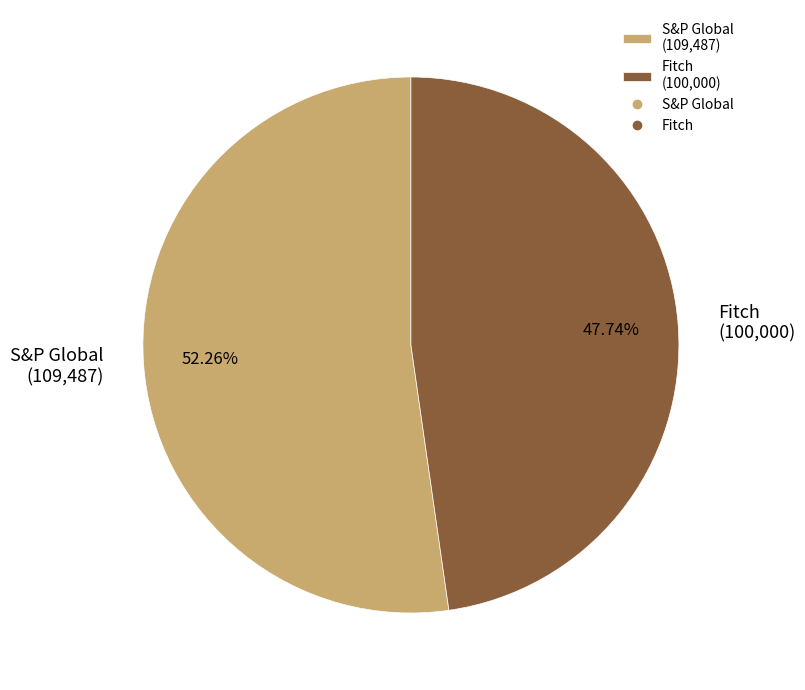

Rank the categories by value from highest to lowest.

S&P Global, Fitch